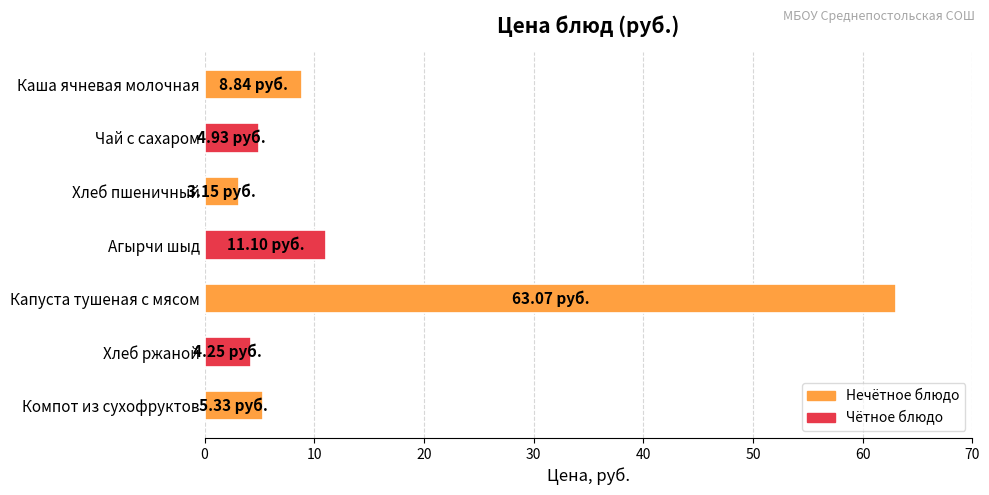

Does the chart contain stacked bars?

No